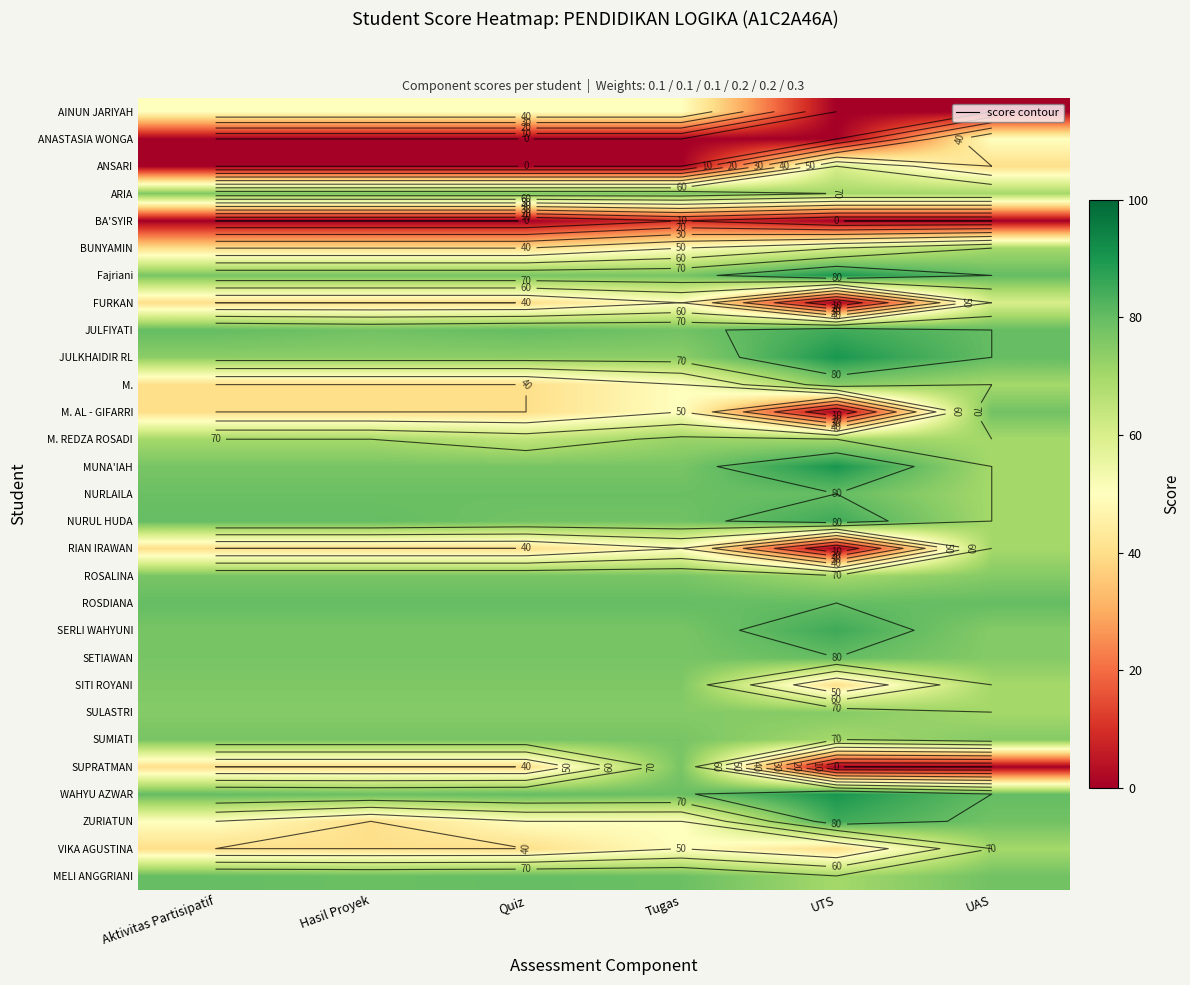

Read the VIKA AGUSTINA value at Tugas.

50